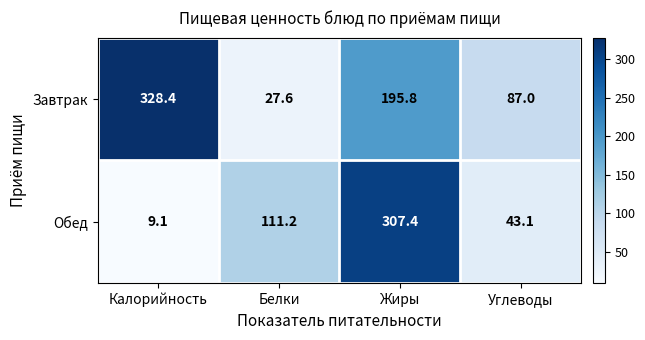

Rank the series by their average value, from highest to lowest.

Завтрак, Обед